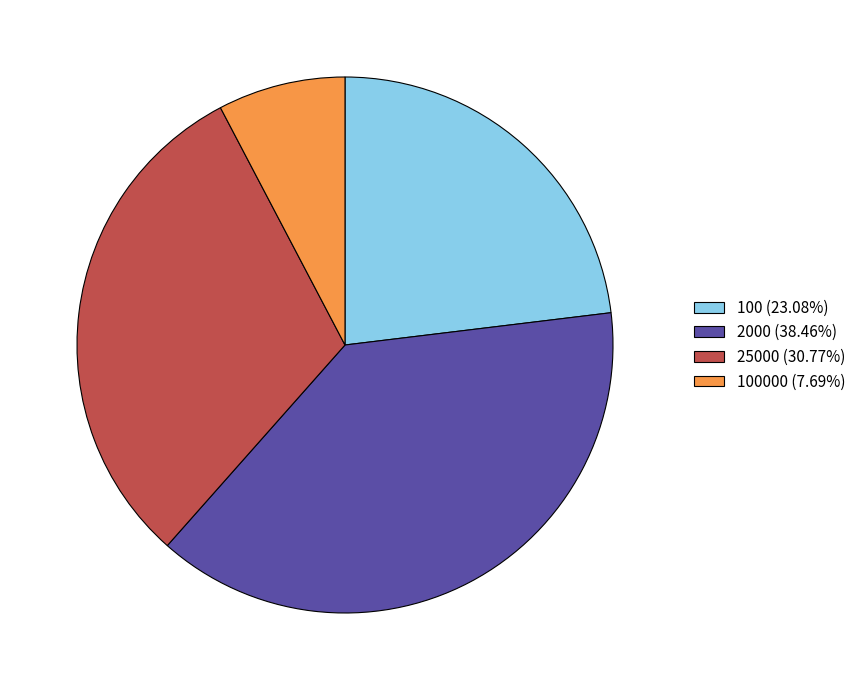

Combined, do 100000 (7.69%) and 25000 (30.77%) account for over 50%?

No